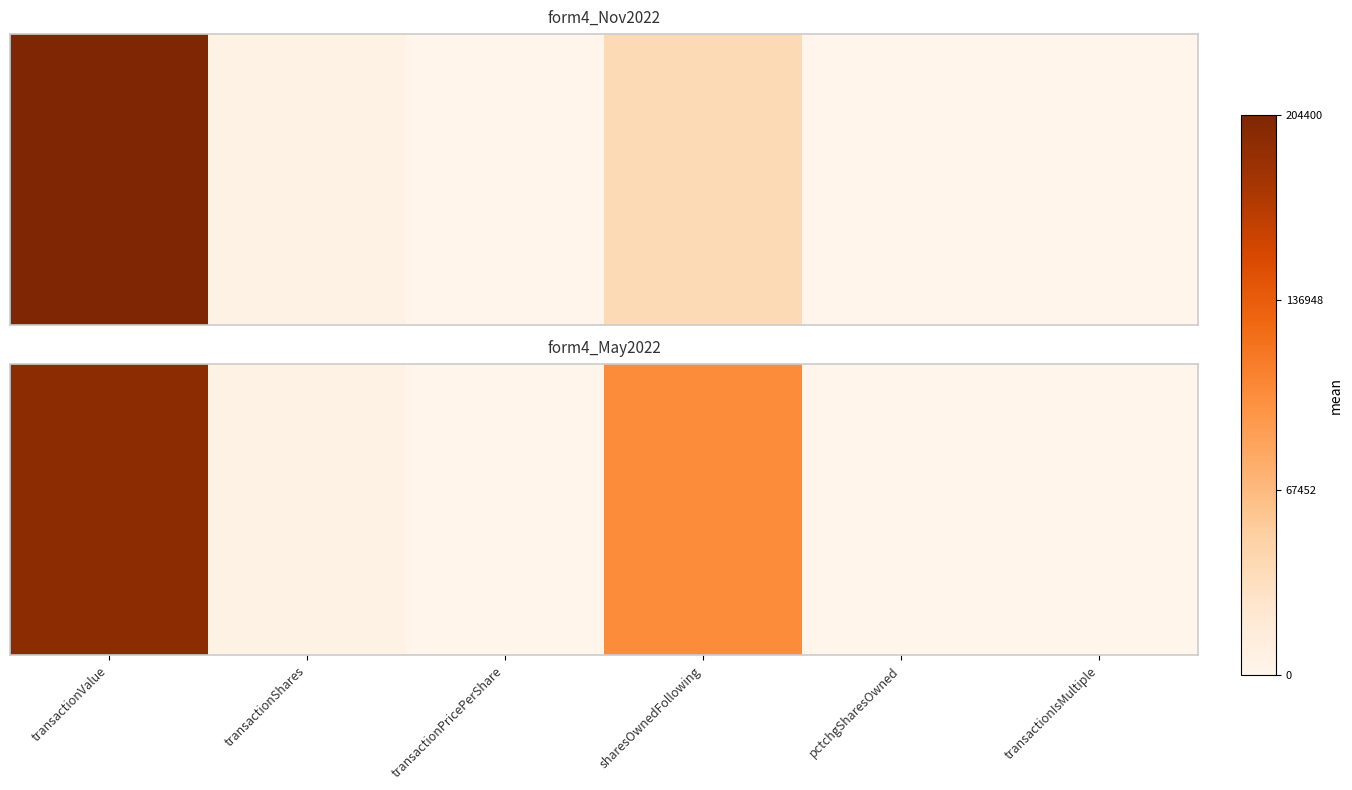

What is the difference between the values at transactionIsMultiple and transactionPricePerShare?

39.0